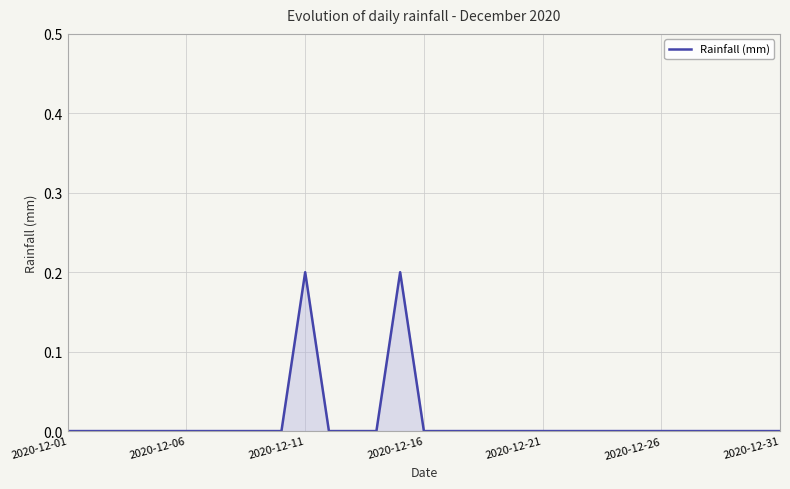

Does the chart display data point markers on the line(s)?

No